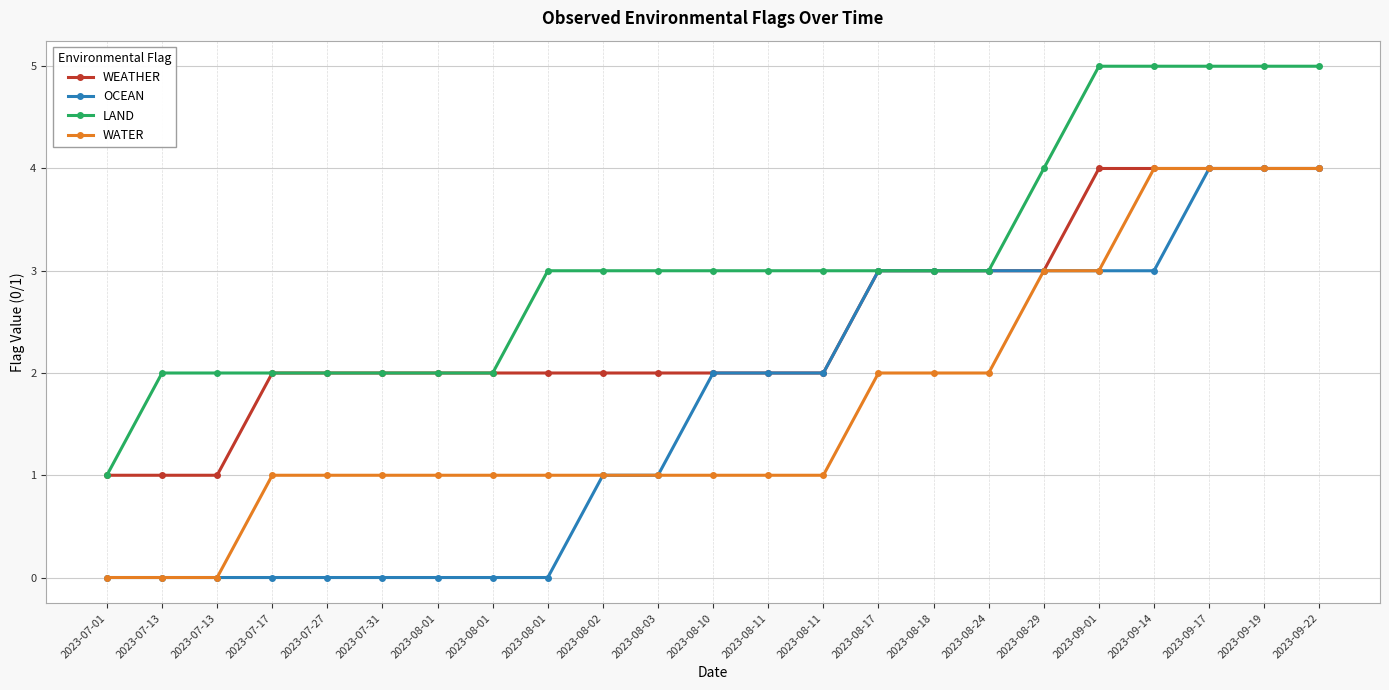

What is the spread (max minus min) of values at 2023-08-01?

2